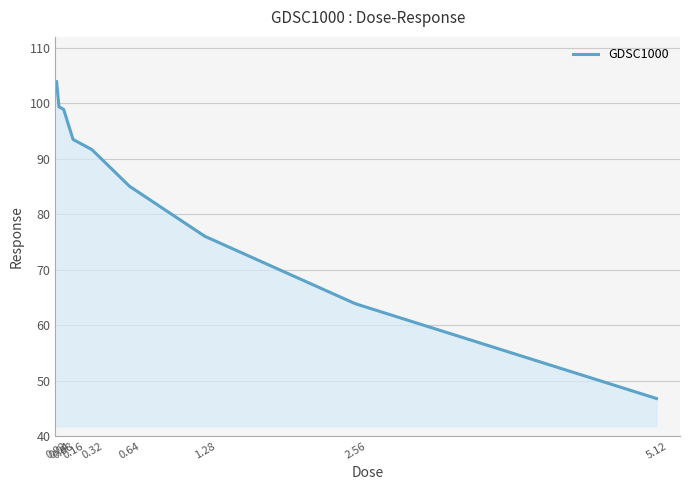

What is the difference between the values at 0.08 and 0.02?

5.0